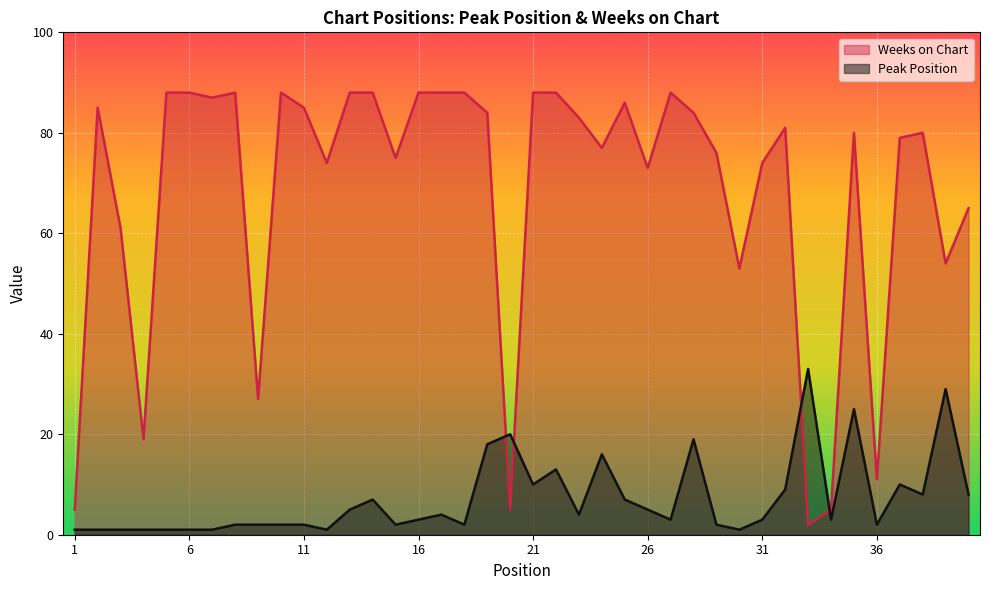

Reading left to right, extract all data points from this chart.

Peak Position: 1=1	2=1	3=1	4=1	5=1	6=1	7=1	8=2	9=2	10=2	11=2	12=1	13=5	14=7	15=2	16=3	17=4	18=2	19=18	20=20	21=10	22=13	23=4	24=16	25=7	26=5	27=3	28=19	29=2	30=1	31=3	32=9	33=33	34=3	35=25	36=2	37=10	38=8	39=29	40=8
Weeks on Chart: 1=5	2=85	3=61	4=19	5=88	6=88	7=87	8=88	9=27	10=88	11=85	12=74	13=88	14=88	15=75	16=88	17=88	18=88	19=84	20=5	21=88	22=88	23=83	24=77	25=86	26=73	27=88	28=84	29=76	30=53	31=74	32=81	33=2	34=5	35=80	36=11	37=79	38=80	39=54	40=65